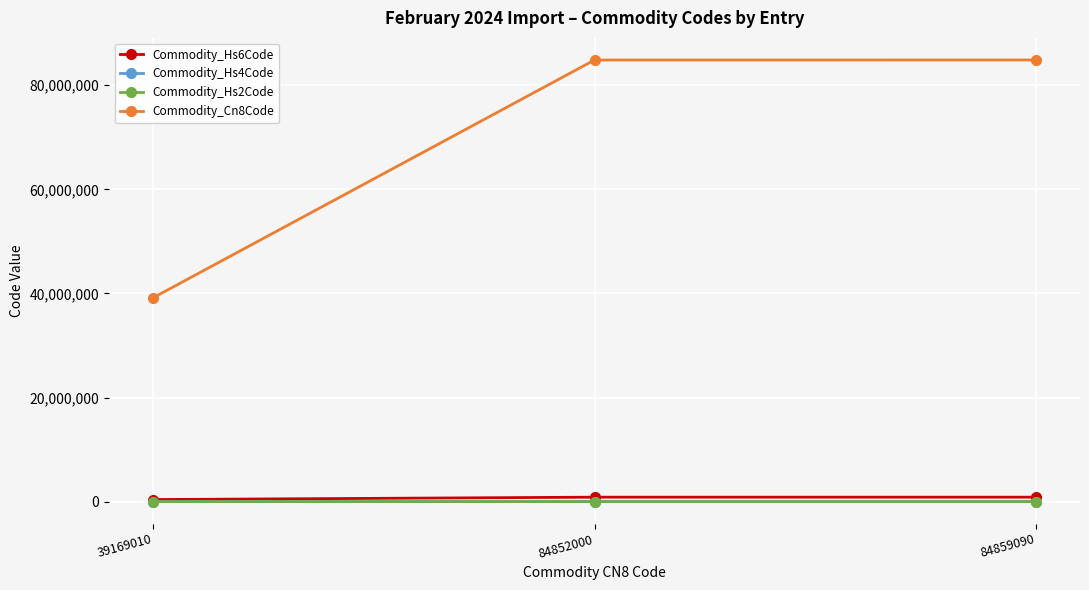

What is the sum of the Commodity_Cn8Code values at 39169010 and 84852000?

124021010